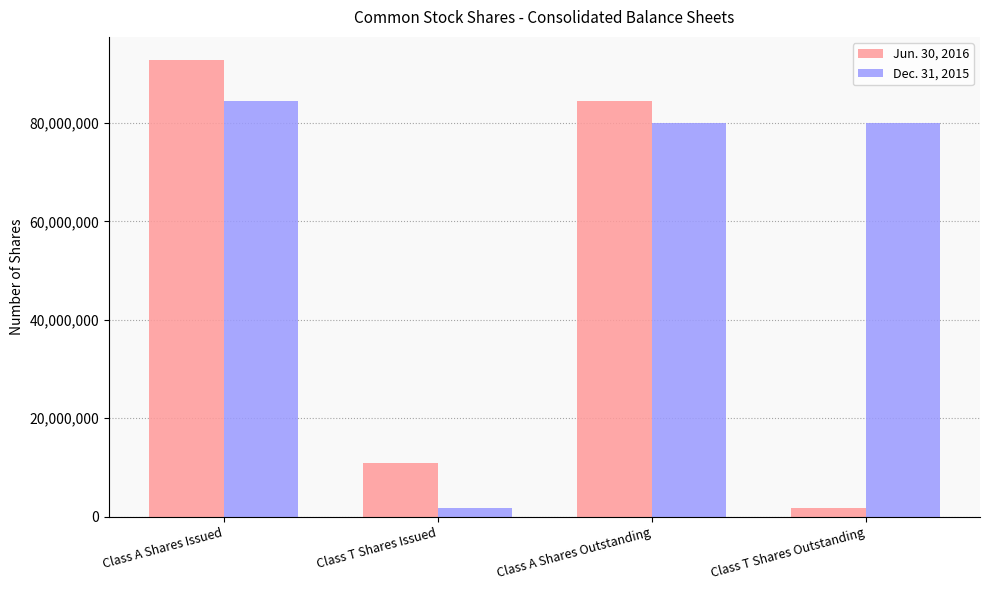

Reading left to right, transcribe all the data shown in this chart.

Jun. 30, 2016: Class A Shares Issued=92824701	Class T Shares Issued=10841173	Class A Shares Outstanding=84516788	Class T Shares Outstanding=1792960
Dec. 31, 2015: Class A Shares Issued=84516788	Class T Shares Issued=1792960	Class A Shares Outstanding=80000000	Class T Shares Outstanding=80000000